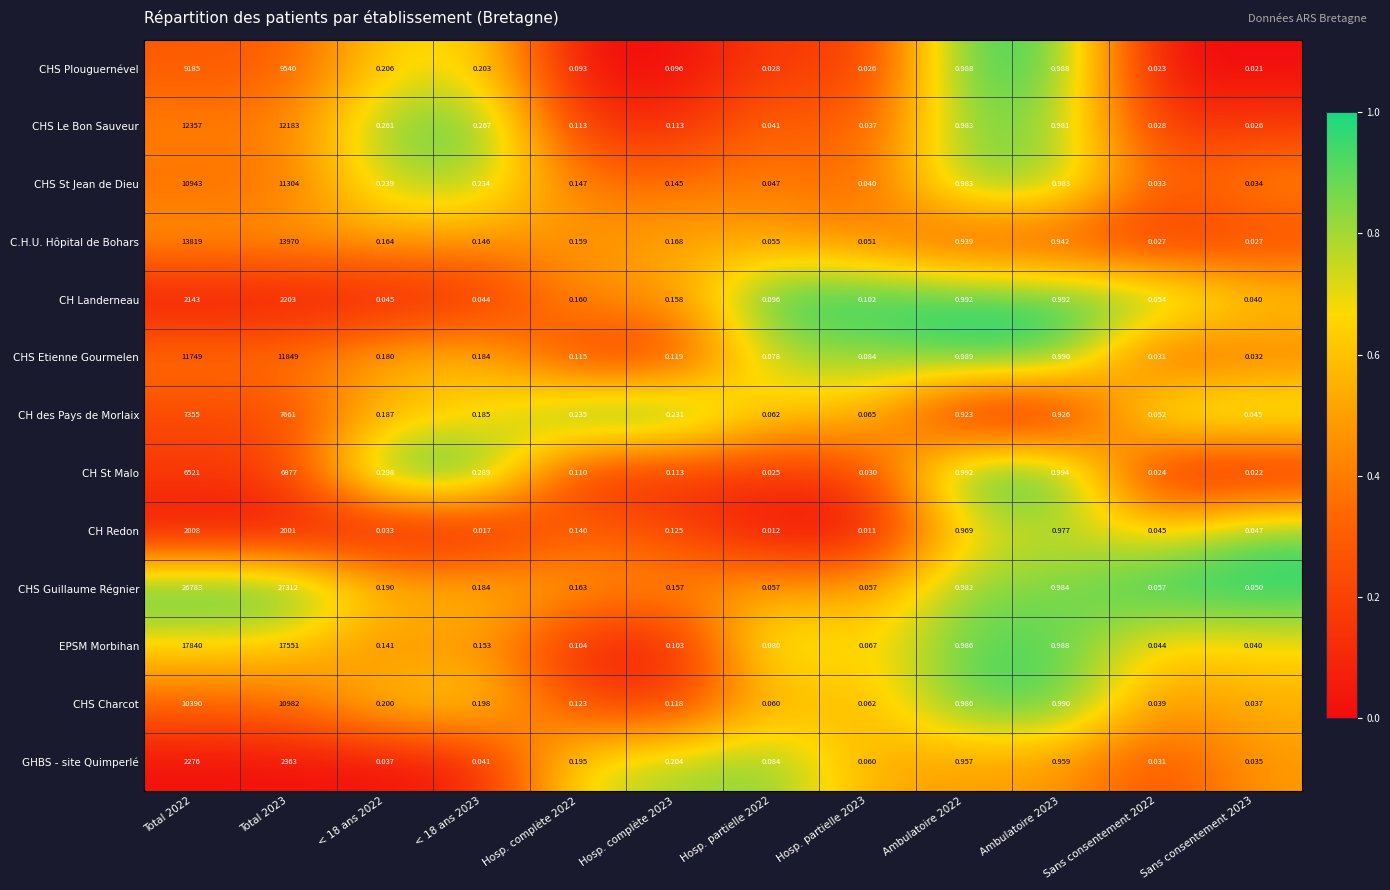

Which series has the widest spread of values?

CHS Guillaume Régnier